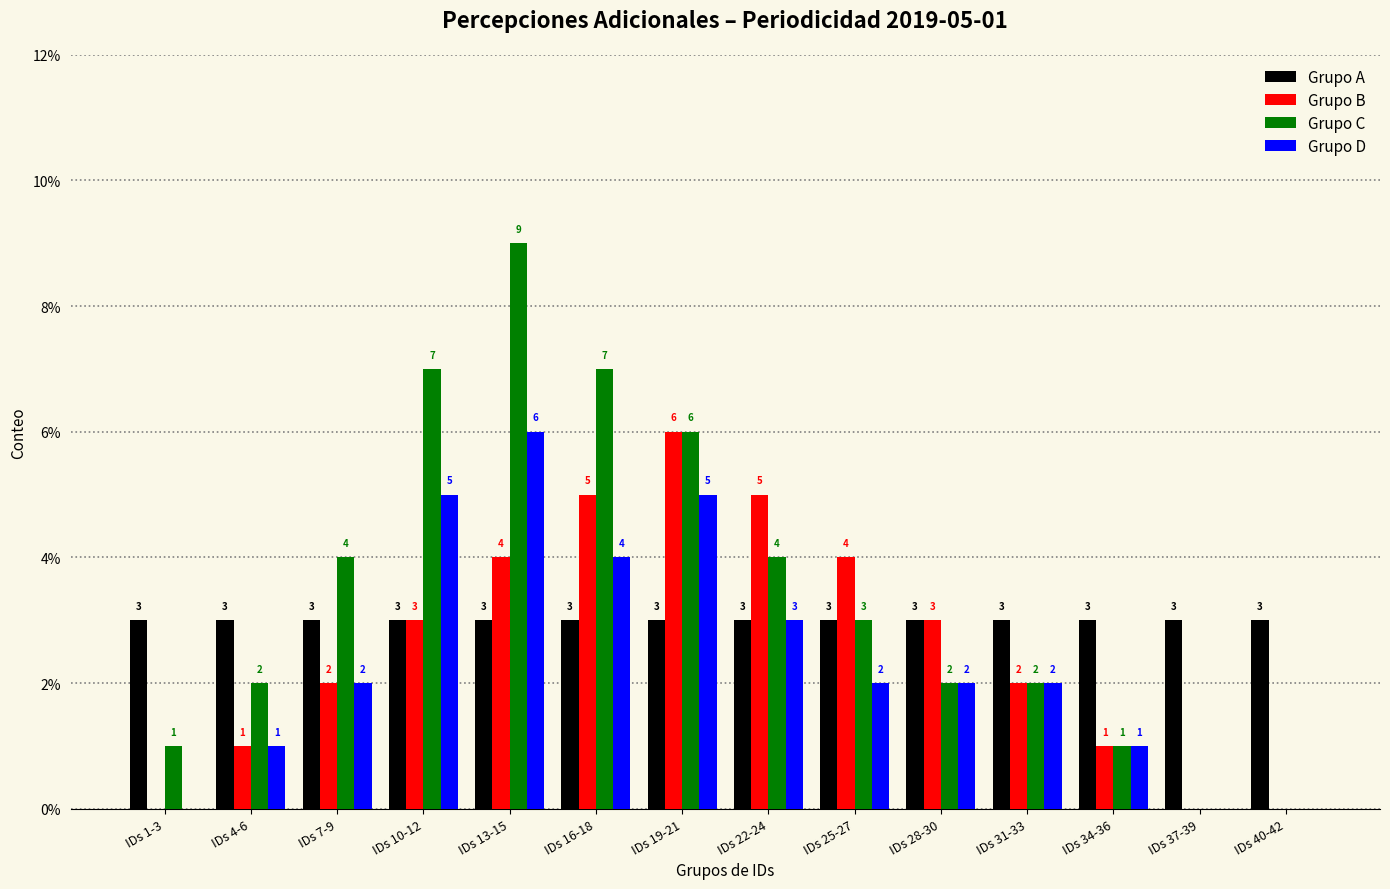

Are the bars horizontal?

No